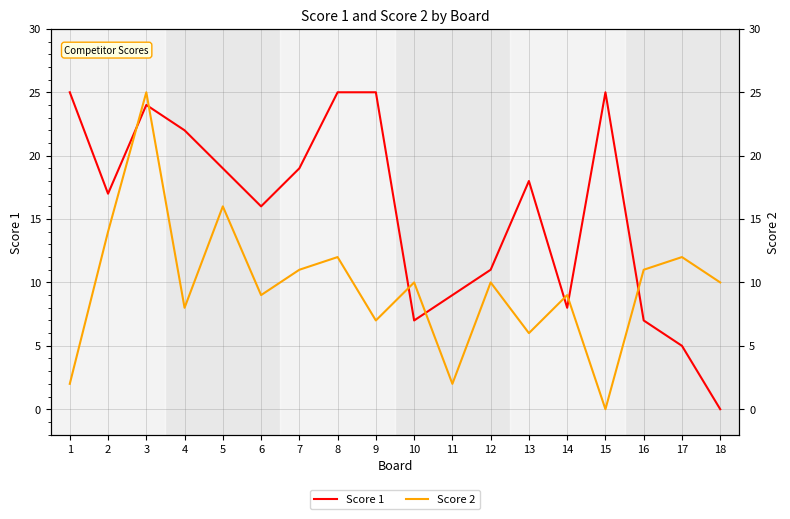

In Score 1, how many points are lower than both neighbors (excluding endpoints)?

4